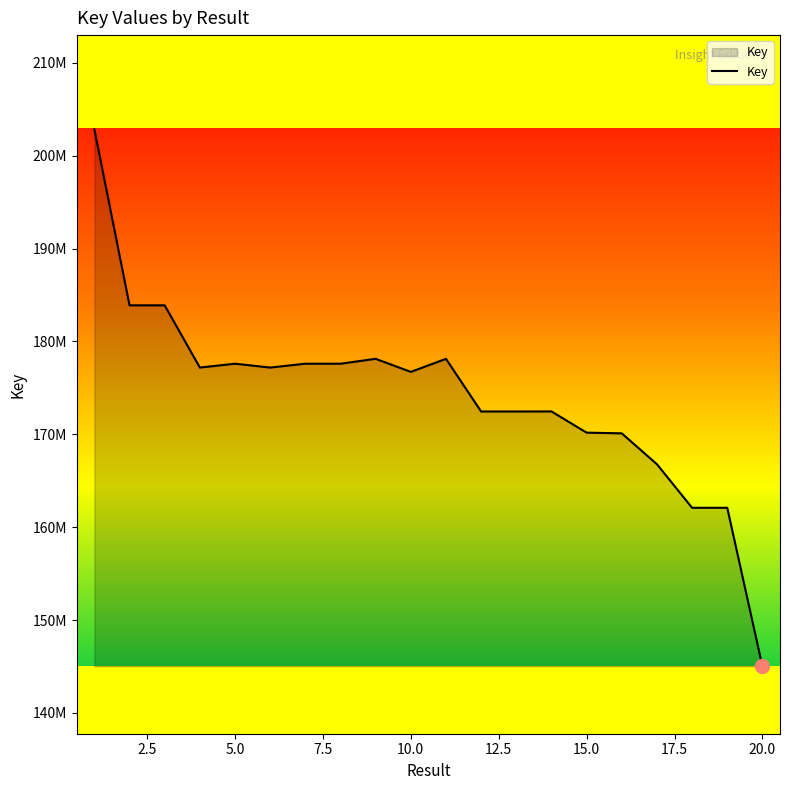

Reading left to right, what are all the values shown in this chart?

202849494	183891838	183891781	177189303	177603913	177189370	177603853	177602415	178130699	176723312	178129371	172458111	172457963	172463050	170181347	170103225	166778007	162086511	162086102	145005726